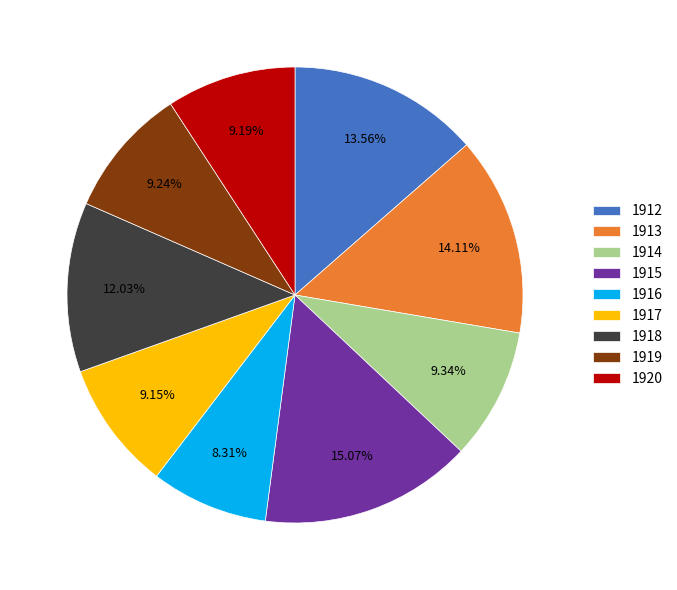

The 1912 slice represents 20% of the pie. True or false?

False